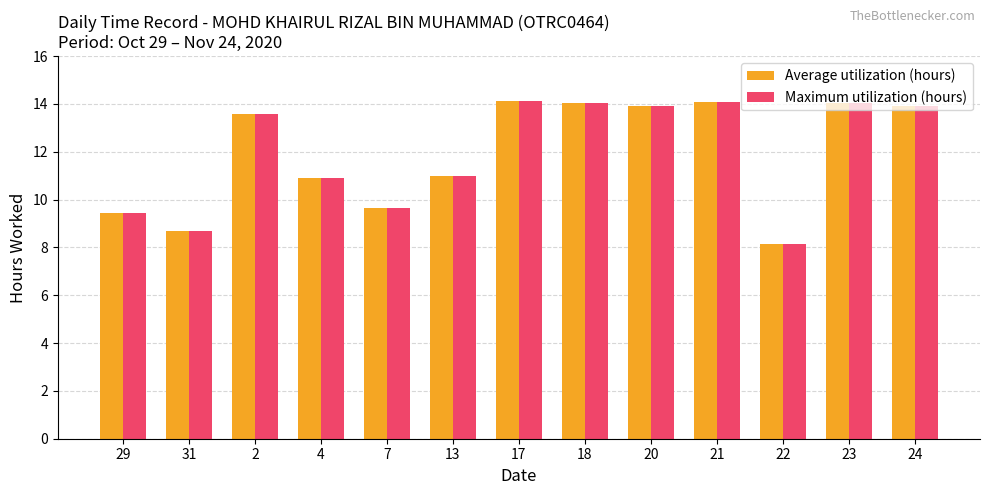

Is it true that Maximum utilization (hours) equals 4.9 at 7?

False